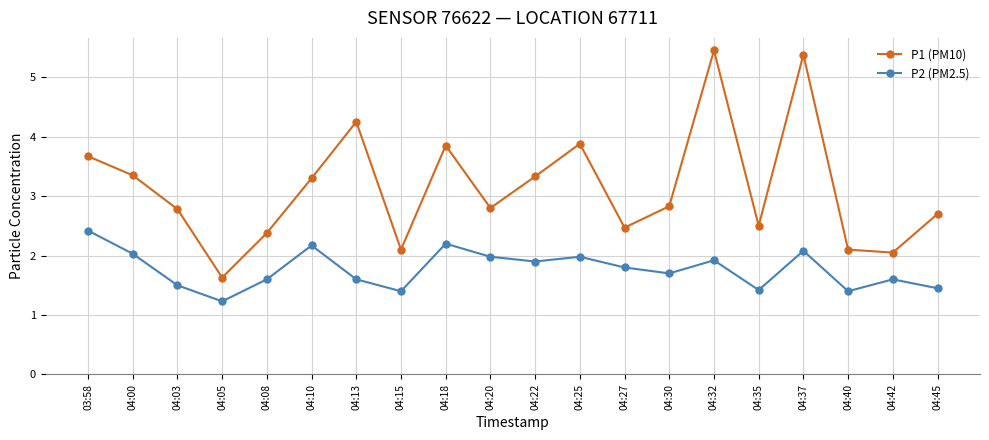

Does the chart display data point markers on the line(s)?

Yes